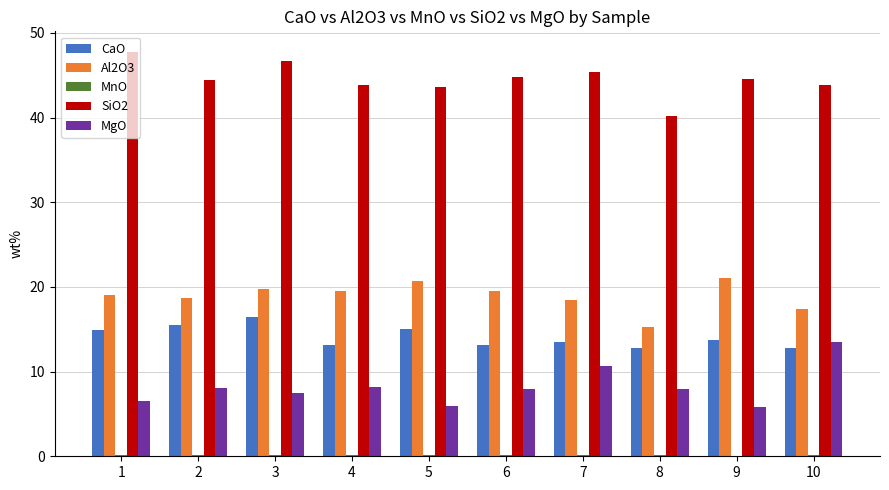

What is the sum of all CaO values?

141.2